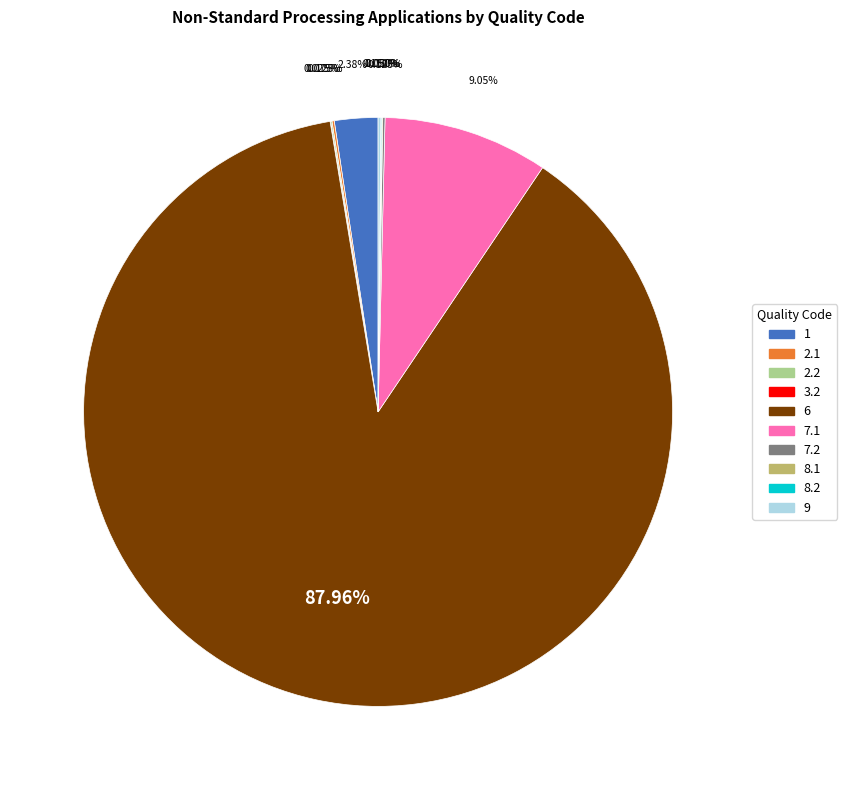

What is the ratio of the value at 1 to the value at 7.1?

0.3